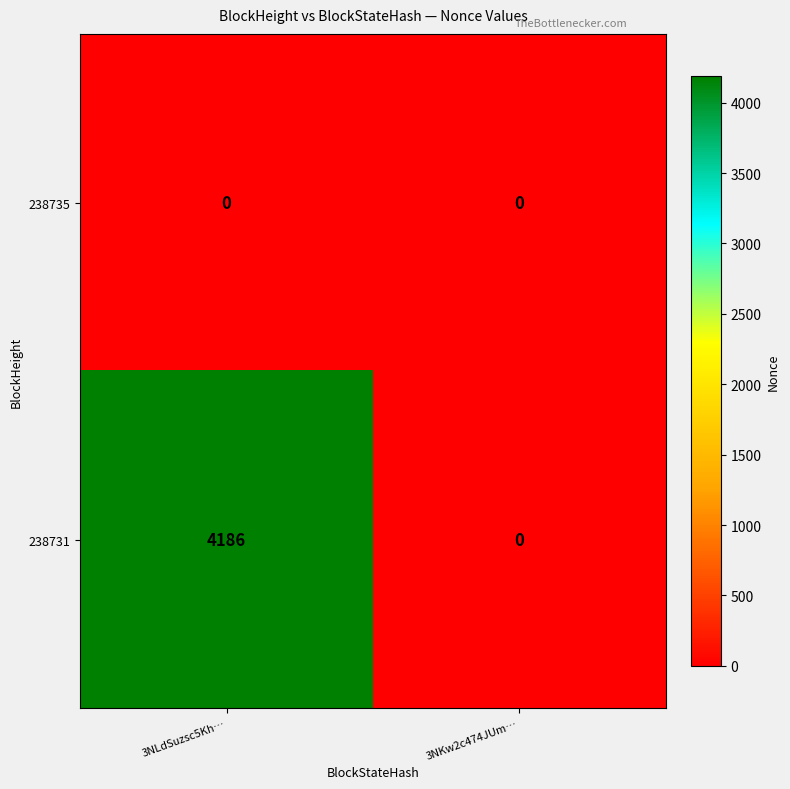

Rank the series by their maximum value, from highest to lowest.

238731, 238735